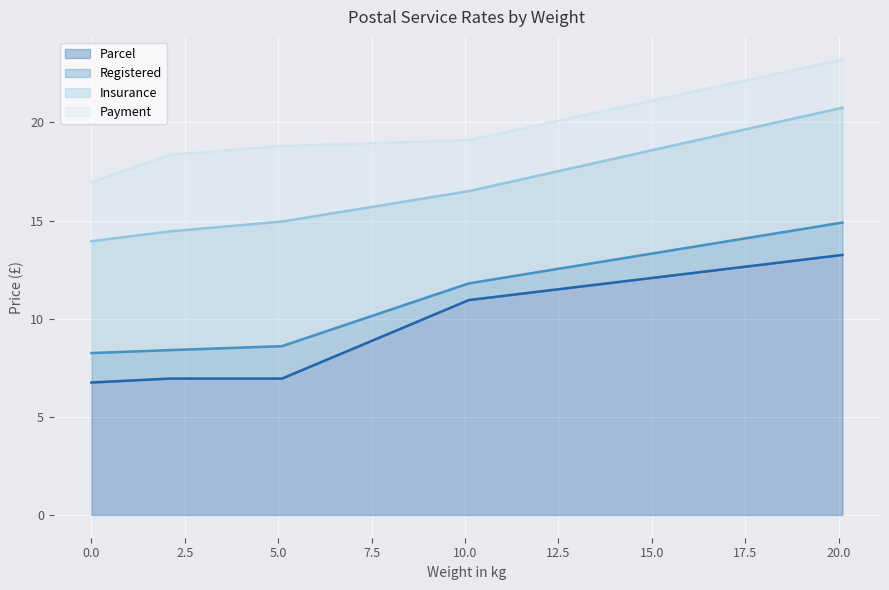

Rank the categories by Registered value from highest to lowest.

20.1, 10.1, 5.1, 2.1, 0